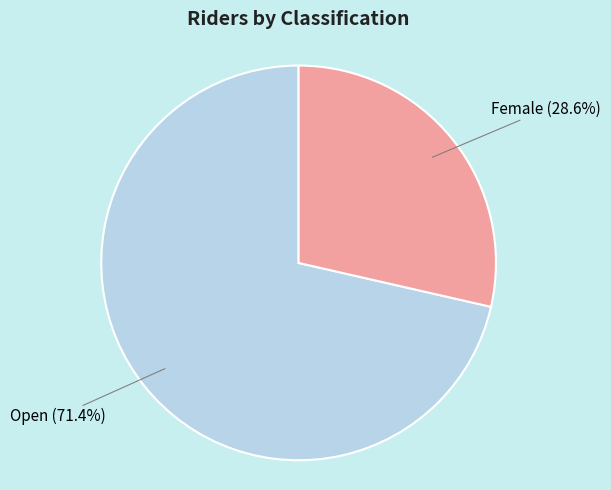

How many segments does this pie chart have?

2